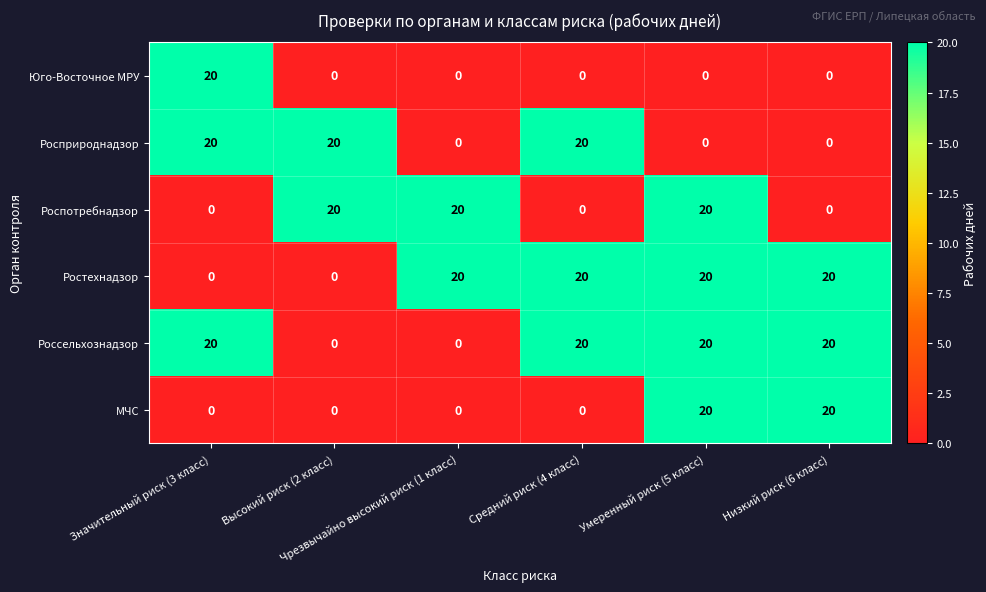

Count the Роспотребнадзор values in the range 0 to 20.

6